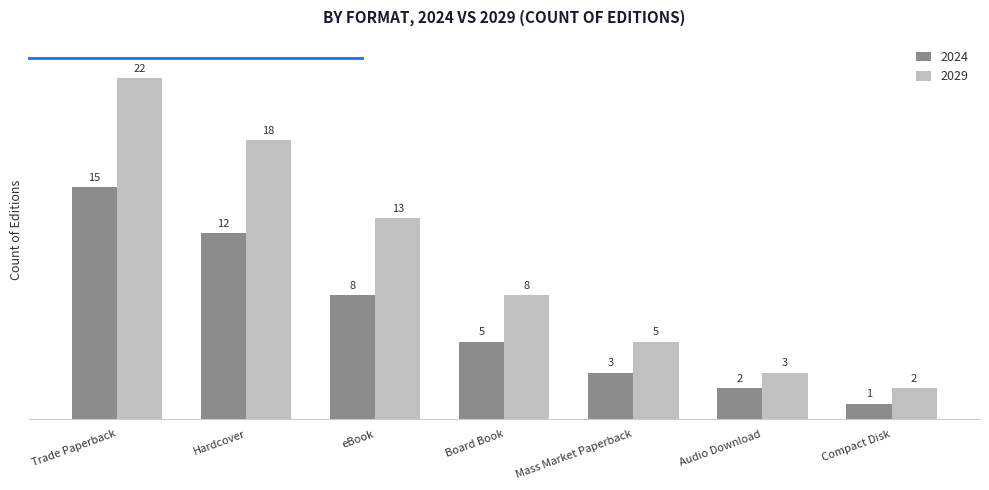

Reading left to right, transcribe all the data shown in this chart.

2024: 15	12	8	5	3	2	1
2029: 22	18	13	8	5	3	2